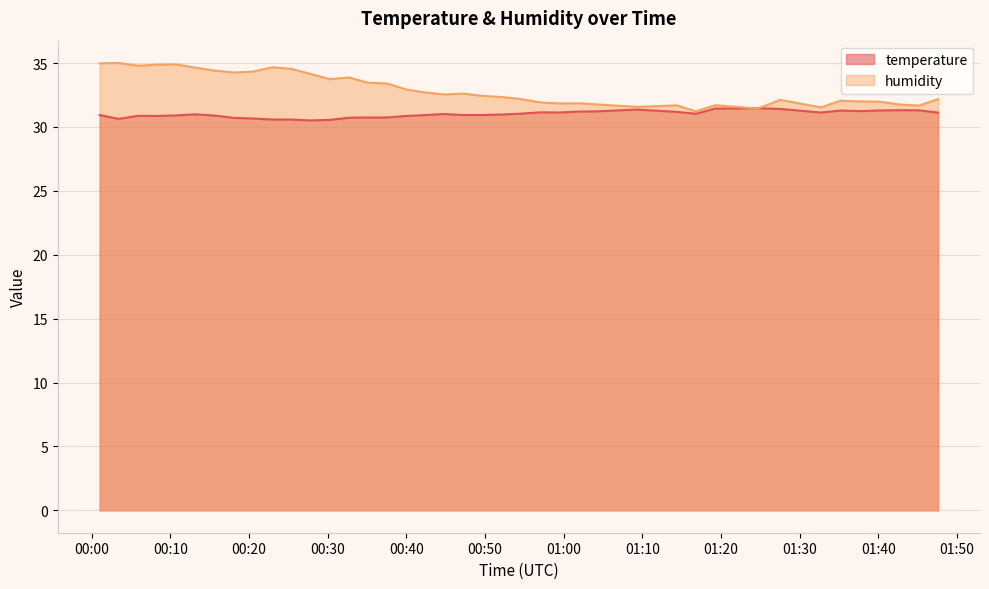

Which series has the largest total across all categories?

humidity